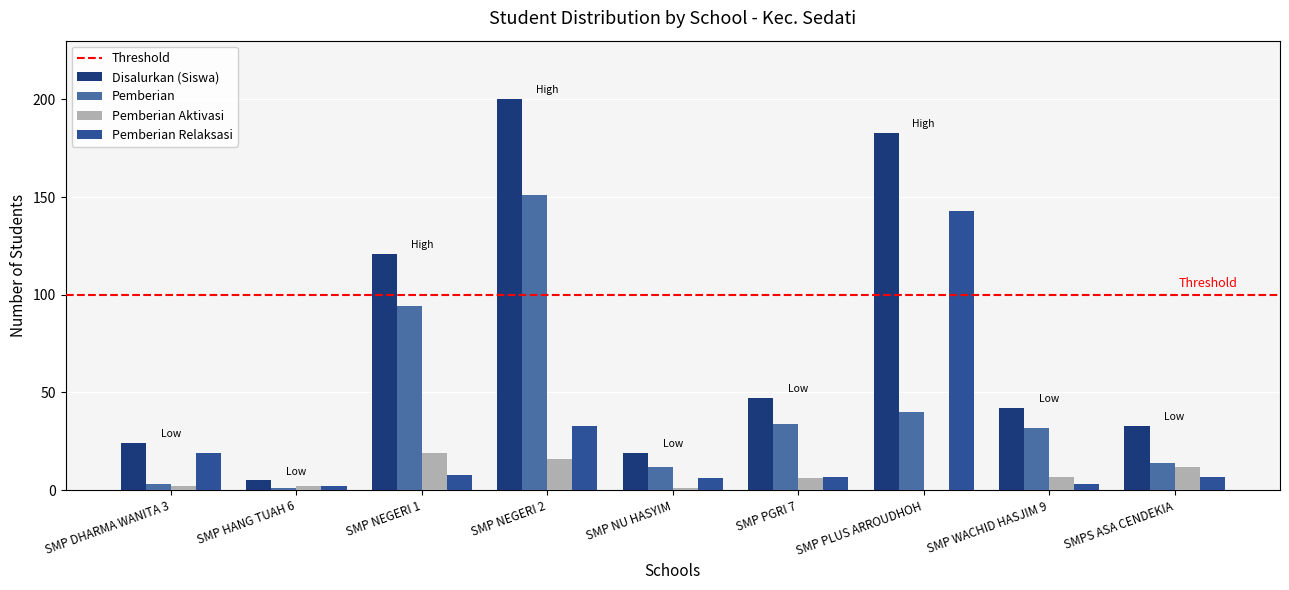

At which label does Disalurkan (Siswa) reach its peak?

SMP NEGERI 2